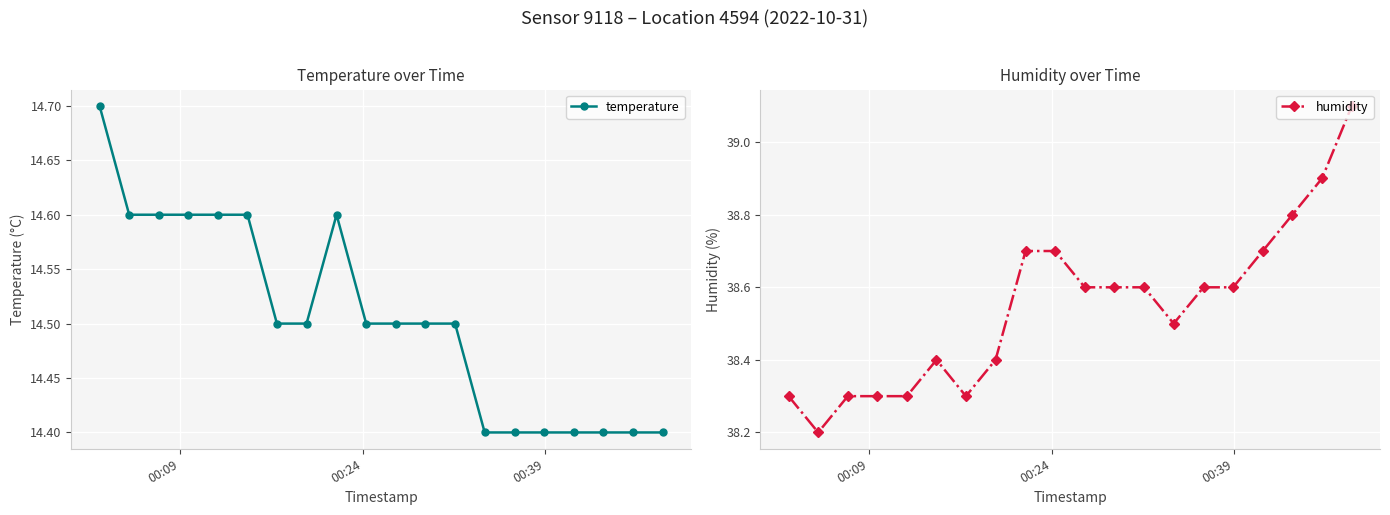

What is the difference between the maximum and minimum values in the humidity series?

0.9